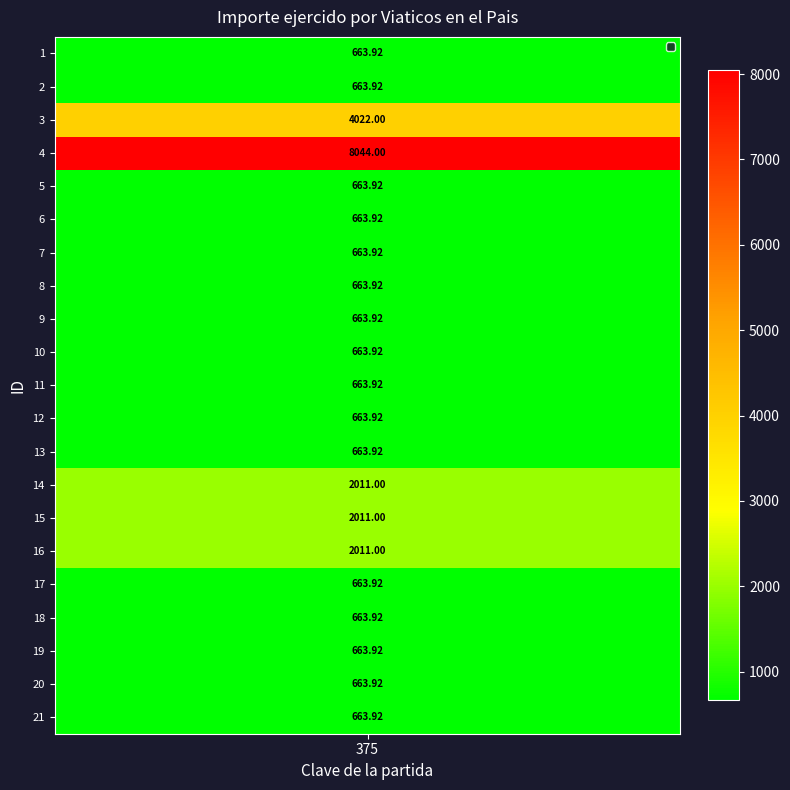

What is the sum of all values?

28721.7